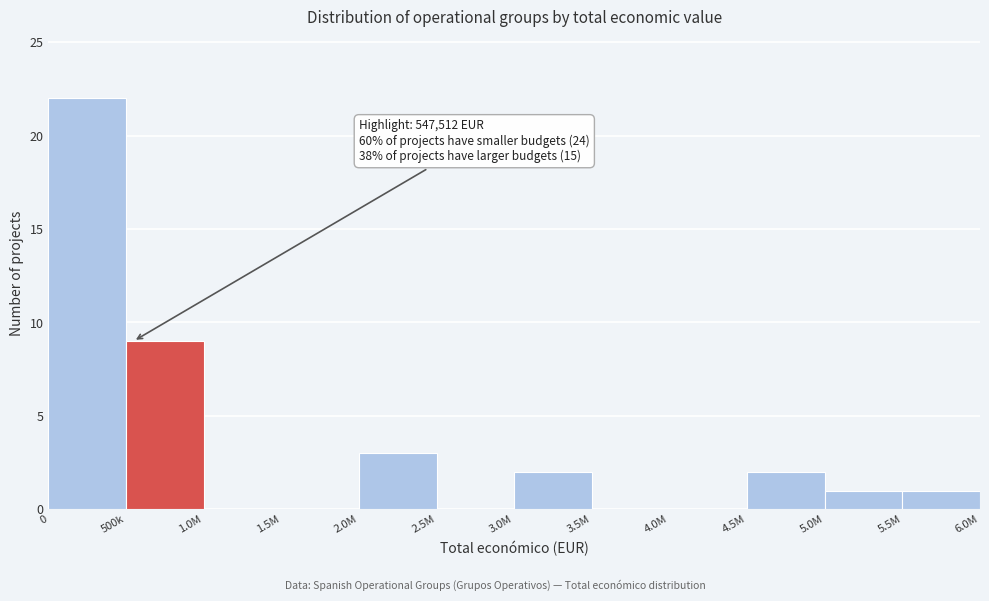

Reading left to right, transcribe all the data shown in this chart.

0=22	500k=9	1.0M=0	1.5M=0	2.0M=3	2.5M=0	3.0M=2	3.5M=0	4.0M=0	4.5M=2	5.0M=1	5.5M=1